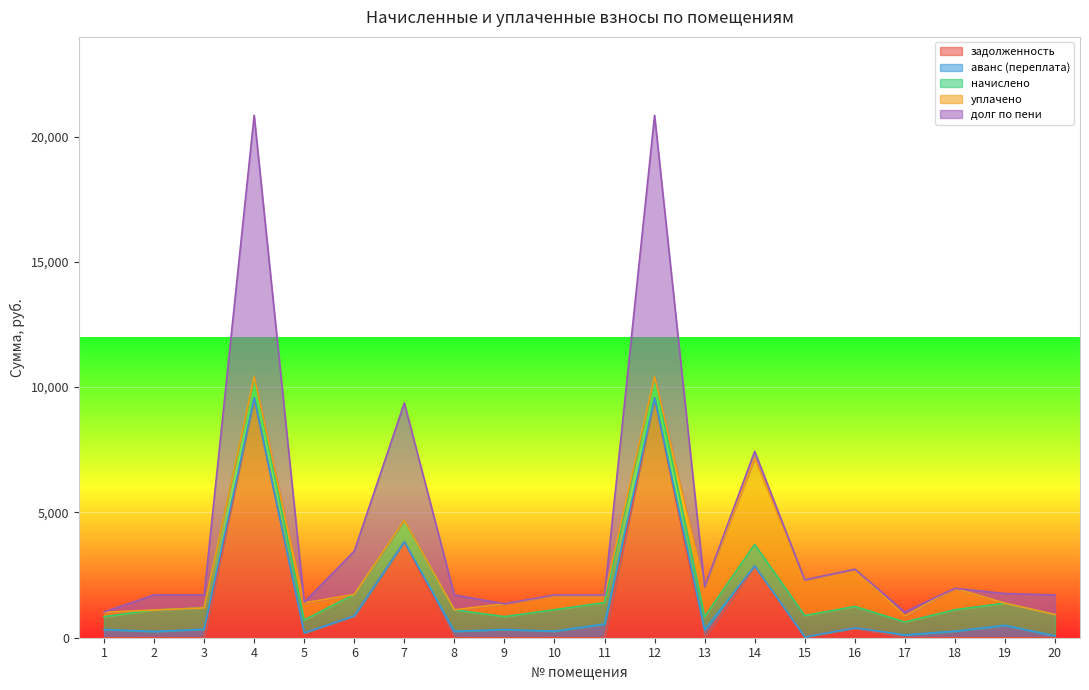

Reading left to right, list all the values displayed in this chart.

задолженность: 1=0.0	2=0.0	3=0.0	4=9570.3	5=193.3	6=874.8	7=3831.3	8=0.0	9=0.0	10=0.0	11=0.0	12=9570.3	13=0.0	14=2865.6	15=31.6	16=392.0	17=0.0	18=0.0	19=0.0	20=0.0
аванс (переплата): 1=327.6	2=251.5	3=337.1	4=0.0	5=0.0	6=0.0	7=0.0	8=258.8	9=327.8	10=262.2	11=547.7	12=0.0	13=323.0	14=0.0	15=0.0	16=0.0	17=112.8	18=262.2	19=495.6	20=73.2
начислено: 1=513.5	2=853.7	3=853.7	4=853.7	5=513.5	6=853.7	7=853.7	8=853.7	9=513.5	10=853.7	11=853.7	12=853.7	13=513.5	14=853.7	15=853.7	16=853.7	17=513.5	18=853.7	19=882.1	20=853.7
уплачено: 1=173.0	2=0.0	3=0.0	4=0.0	5=683.0	6=0.0	7=0.0	8=0.0	9=513.5	10=569.2	11=284.6	12=0.0	13=1198.4	14=3435.6	15=1422.9	16=1489.8	17=243.1	18=853.7	19=0.0	20=0.0
долг по пени: 1=12.9	2=602.3	3=516.7	4=10424.1	5=23.9	6=1728.6	7=4685.0	8=595.0	9=0.0	10=22.3	11=21.5	12=10424.1	13=0.0	14=283.7	15=0.0	16=0.0	17=157.7	18=0.0	19=386.5	20=780.5